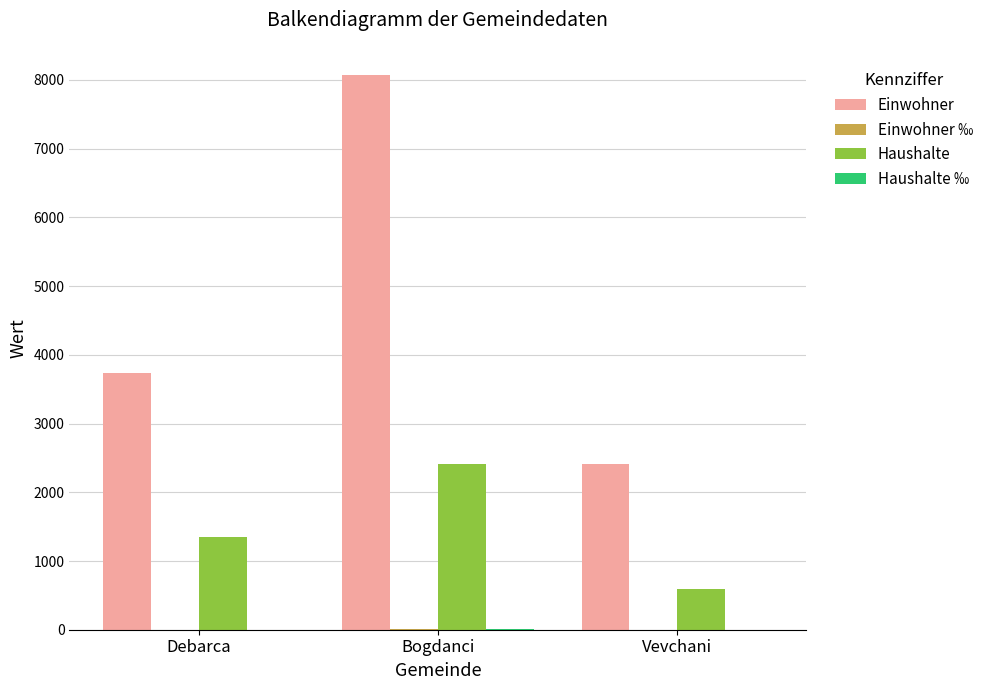

Which series has the largest total across all categories?

Einwohner